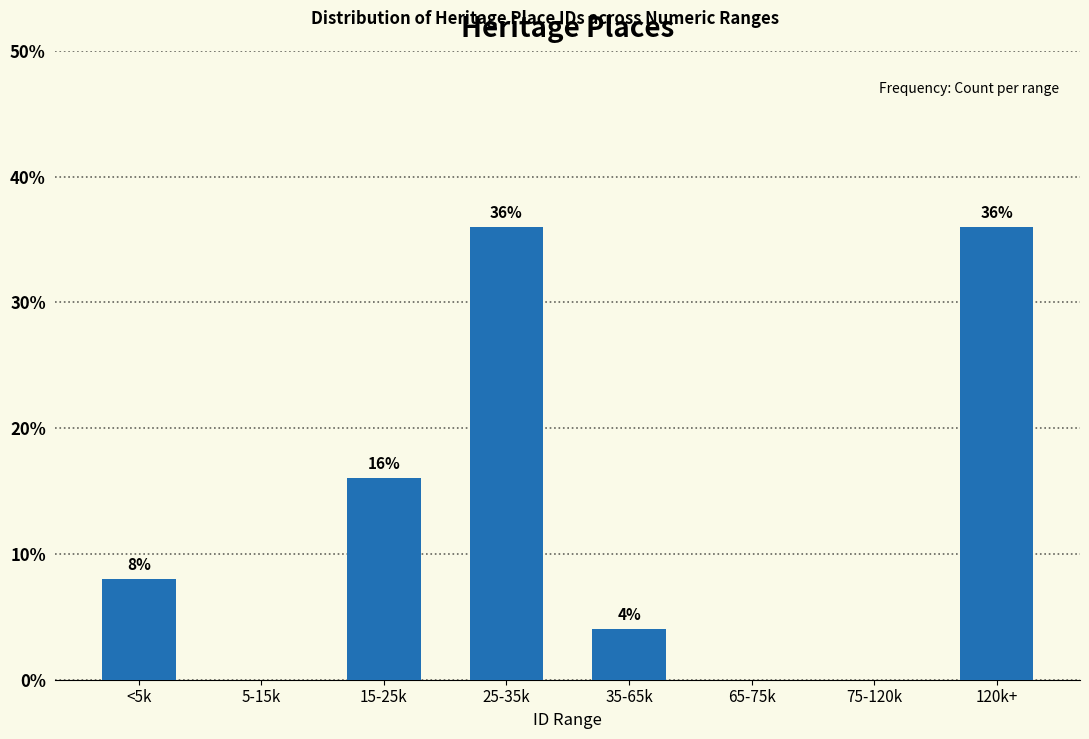

Reading left to right, what are all the values shown in this chart?

<5k=8	5-15k=0	15-25k=16	25-35k=36	35-65k=4	65-75k=0	75-120k=0	120k+=36